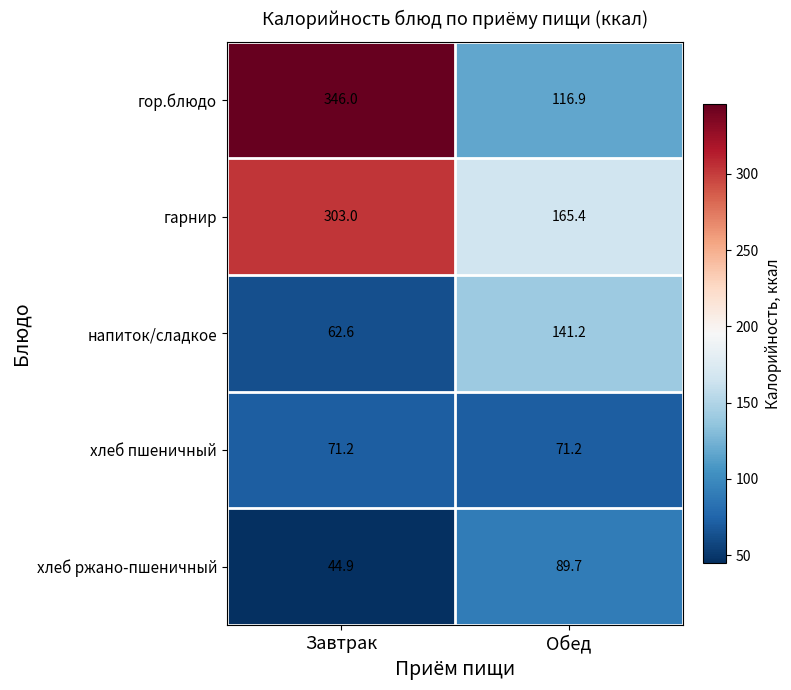

What is the smallest value displayed?

44.9